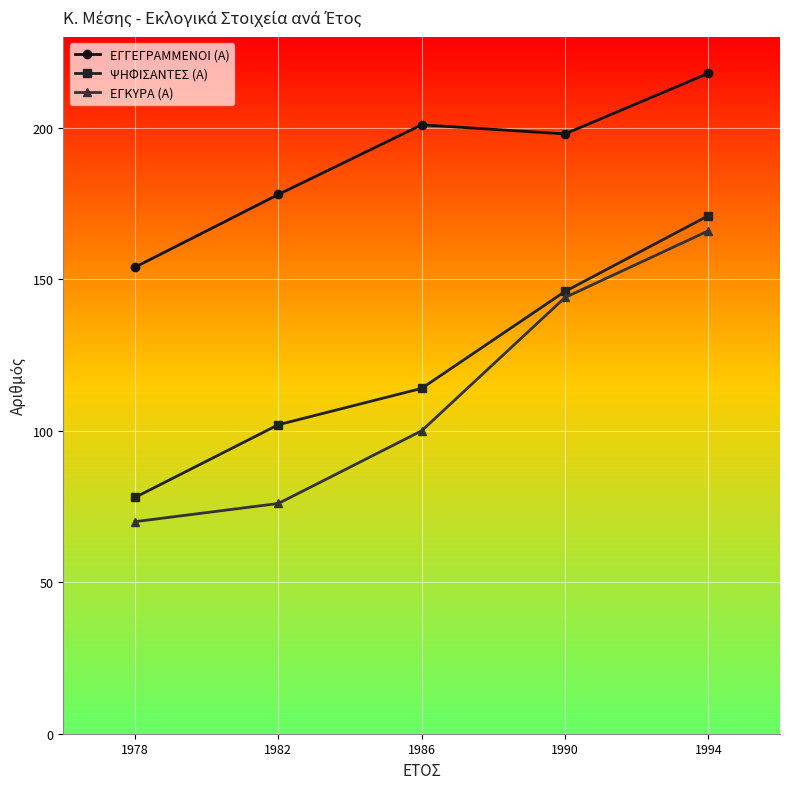

Reading left to right, what are all the values shown in this chart?

ΕΓΓΕΓΡΑΜΜΕΝΟΙ (Α): 1978=154	1982=178	1986=201	1990=198	1994=218
ΨΗΦΙΣΑΝΤΕΣ (Α): 1978=78	1982=102	1986=114	1990=146	1994=171
ΕΓΚΥΡΑ (Α): 1978=70	1982=76	1986=100	1990=144	1994=166